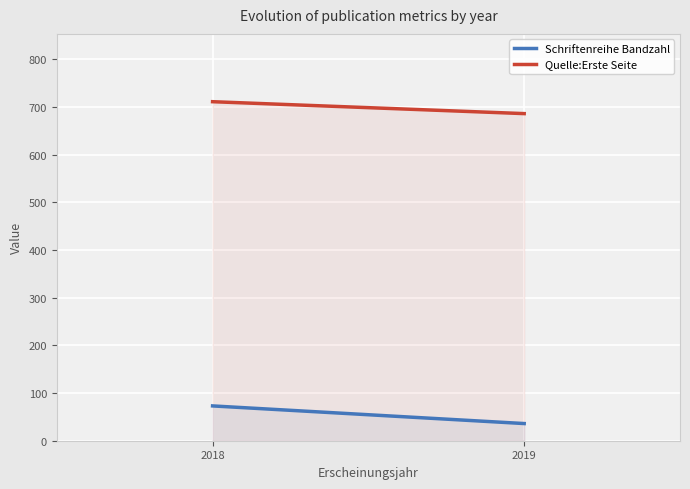

Where is Schriftenreihe Bandzahl nearest to the value 54?

2019